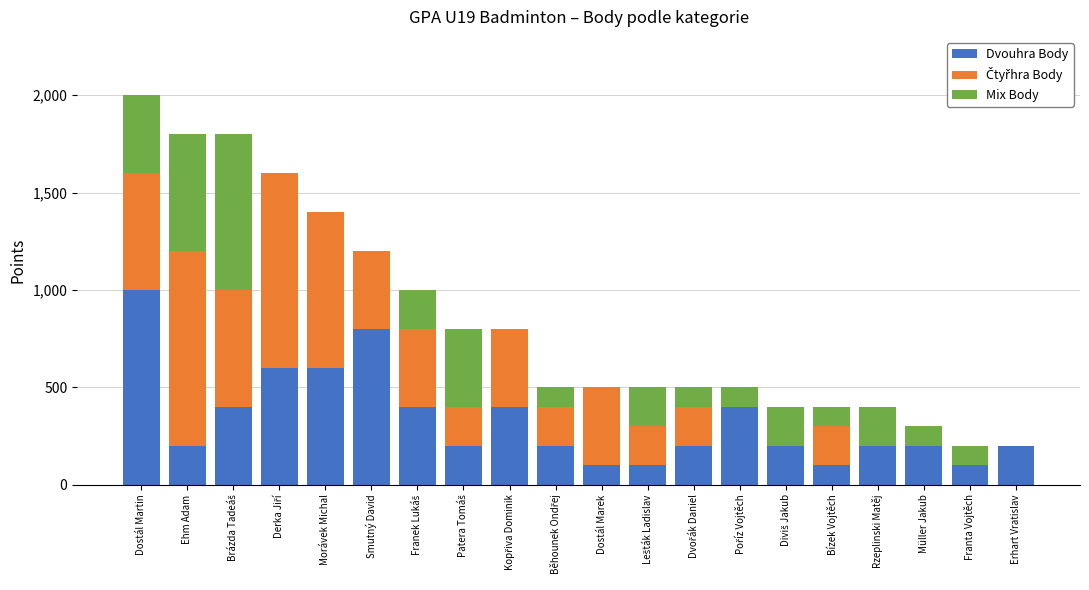

At which category is the sum across all series the highest?

Dostál Martin